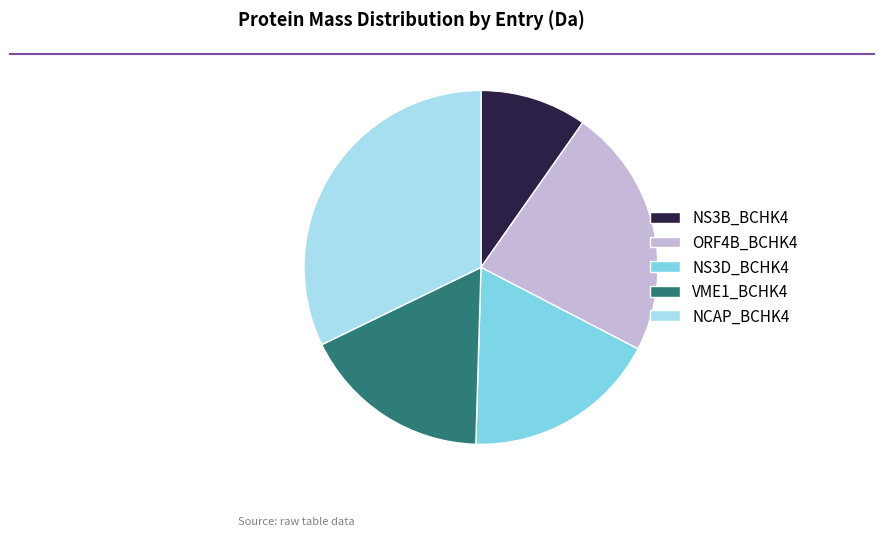

The ORF4B_BCHK4 slice represents 15% of the pie. True or false?

False